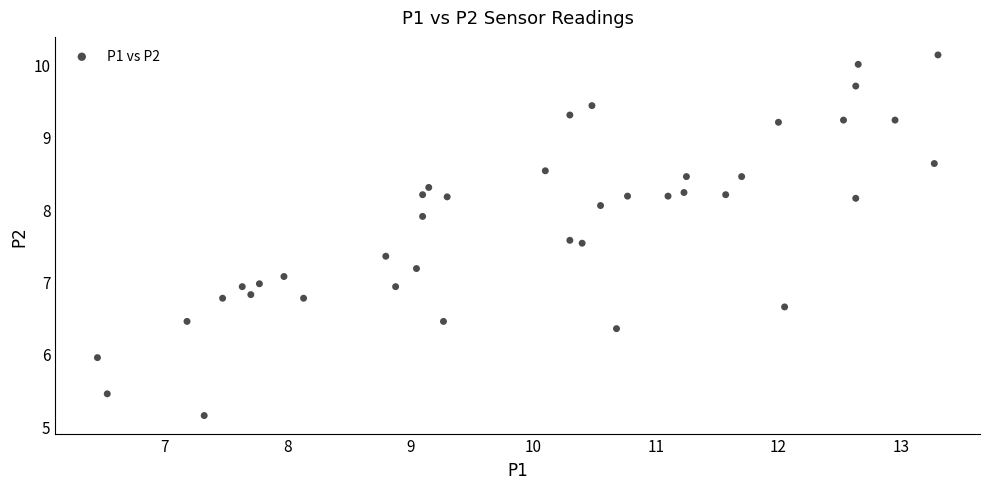

What is the range of X values (max minus min)?

6.9